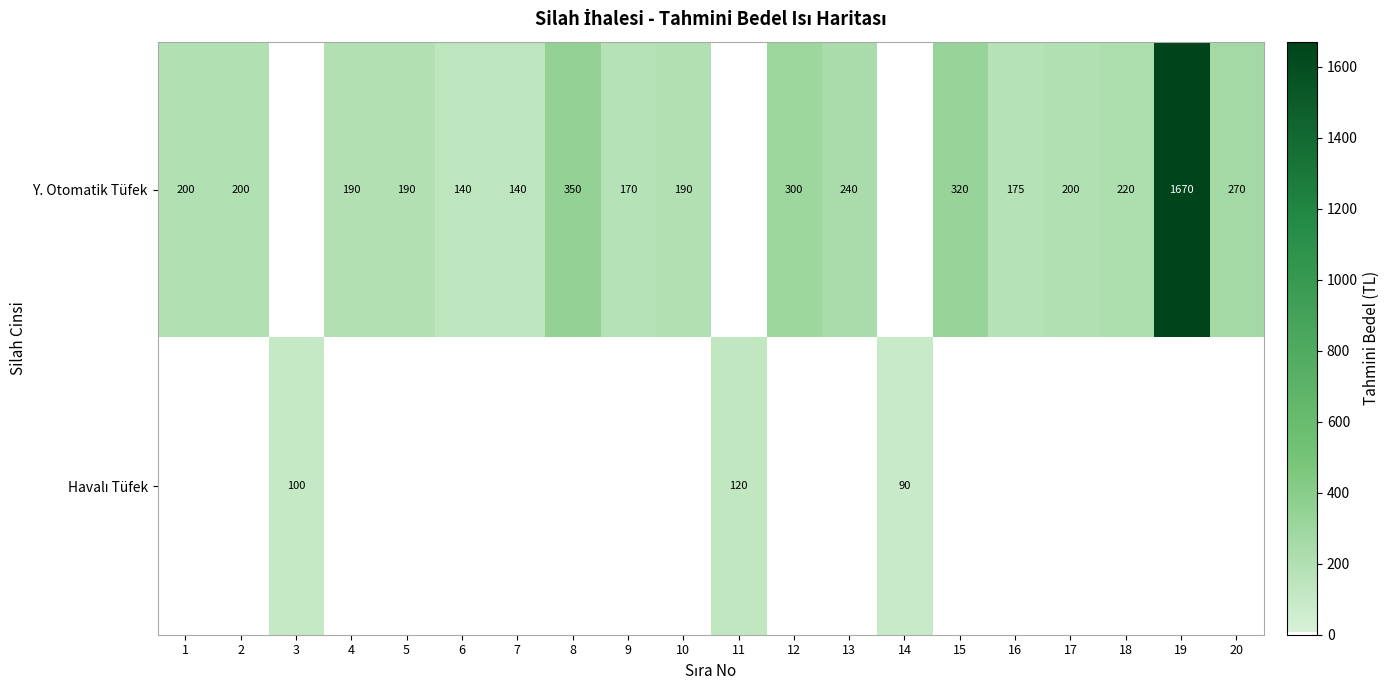

Is it true that Y. Otomatik Tüfek equals 170 at 9?

True